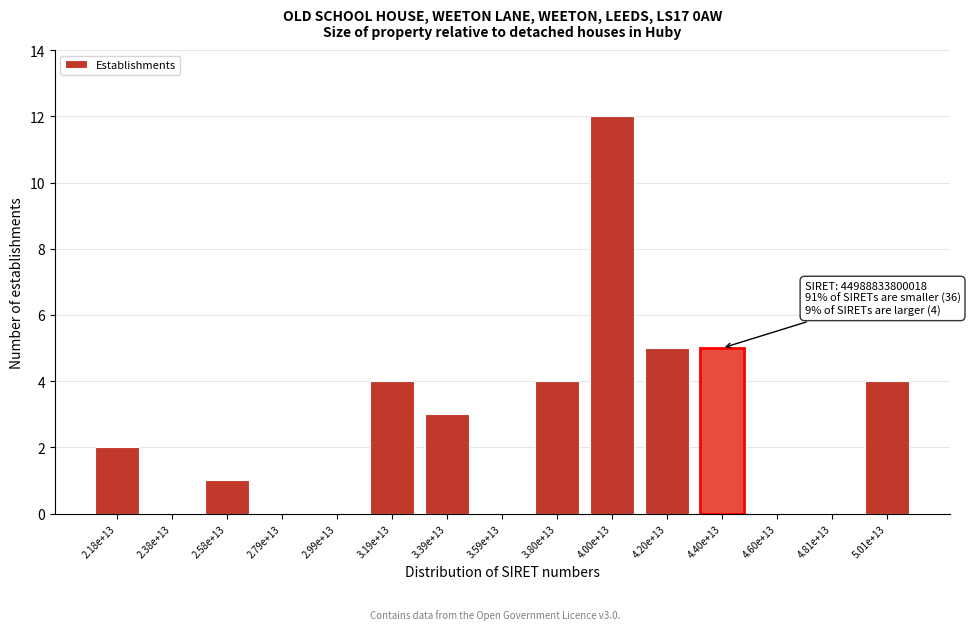

Reading right to left, list all the values displayed in this chart.

5.01e+13=4	4.81e+13=0	4.60e+13=0	4.40e+13=5	4.20e+13=5	4.00e+13=12	3.80e+13=4	3.59e+13=0	3.39e+13=3	3.19e+13=4	2.99e+13=0	2.79e+13=0	2.58e+13=1	2.38e+13=0	2.18e+13=2